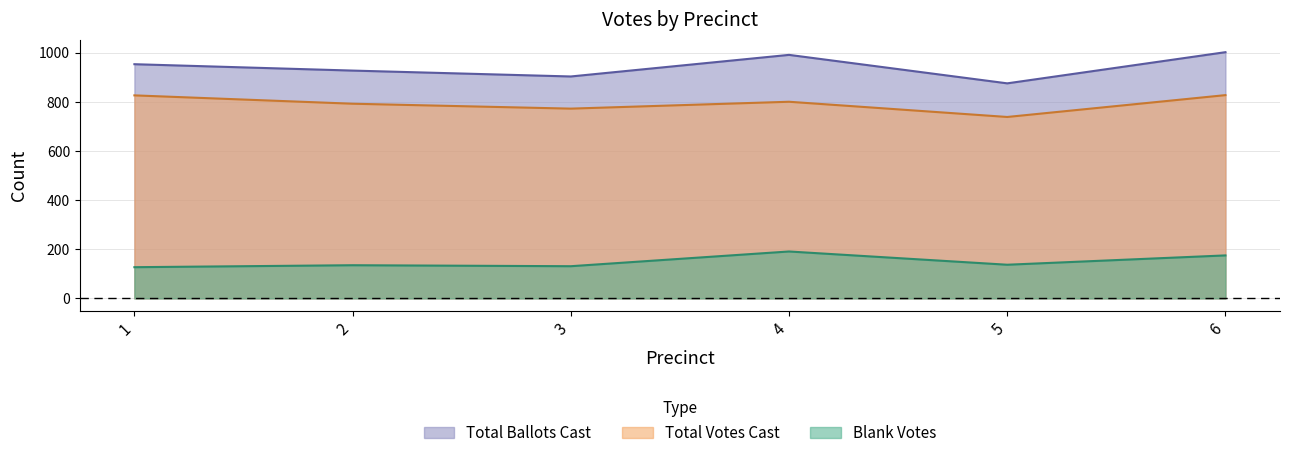

What is the sum of all Blank Votes values?

896